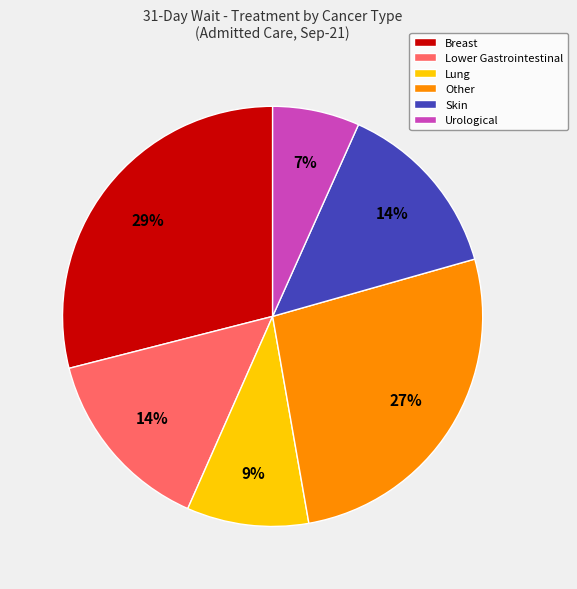

Which category has the smallest portion of the pie?

Urological